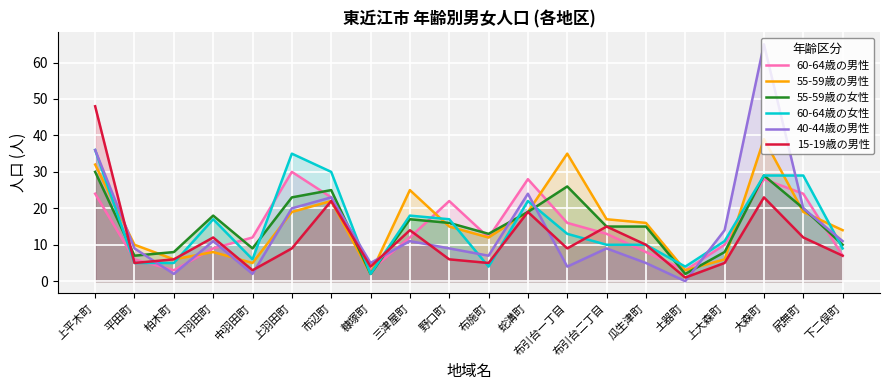

True or false: 60-64歳の男性 has a value of 12 at 三津屋町.

True